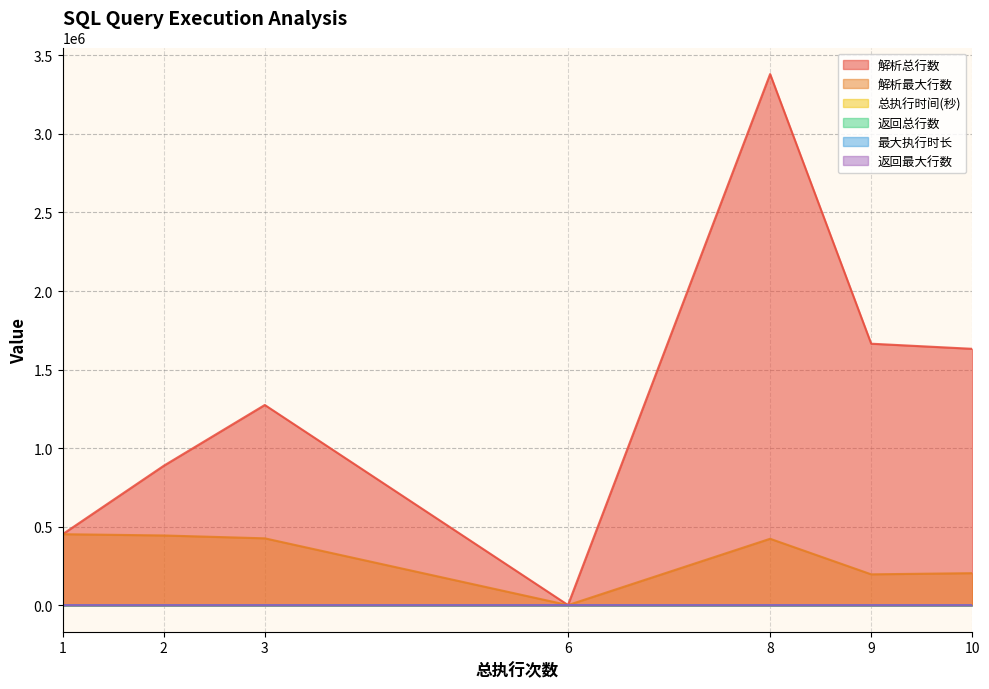

True or false: 解析最大行数 and 解析总行数 cross at least once.

False